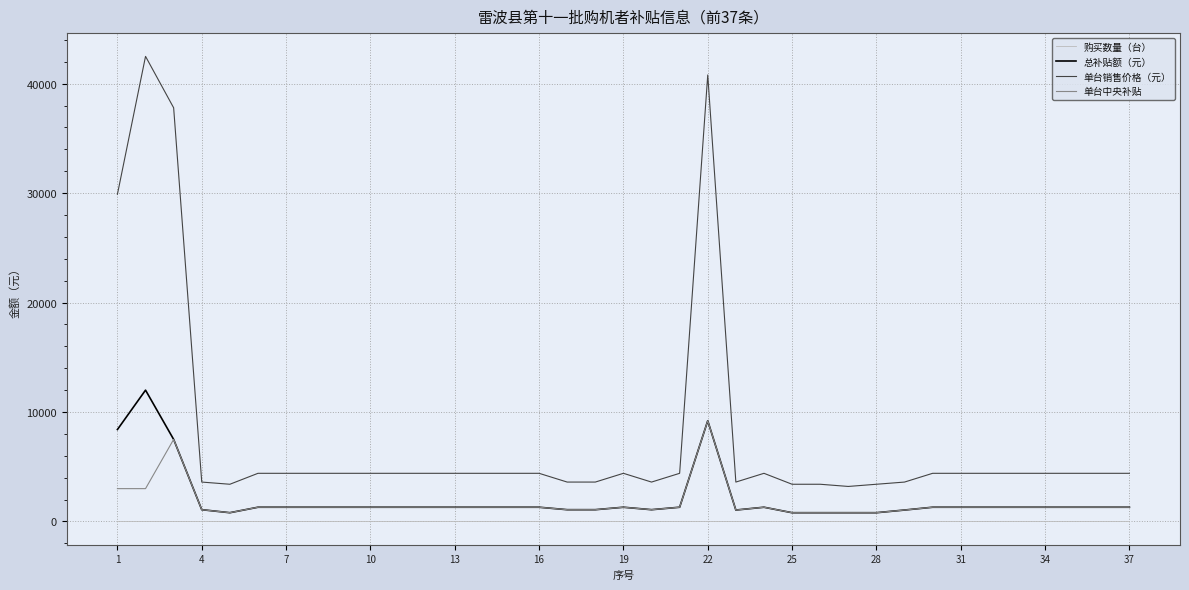

Which series has the widest spread of values?

单台销售价格（元）